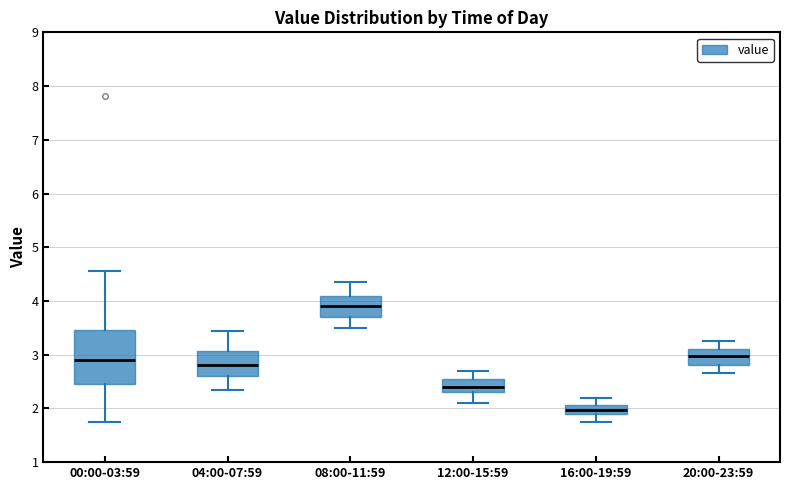

Which box has the lowest median line?

16:00-19:59